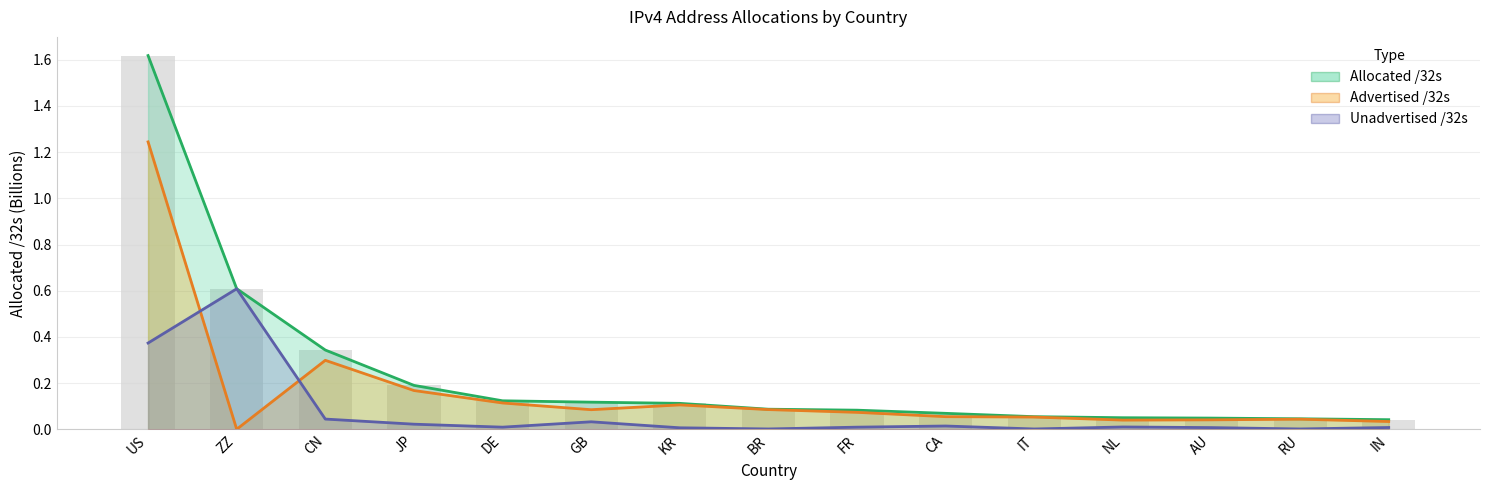

At how many categories does at least one series exceed 1?

1